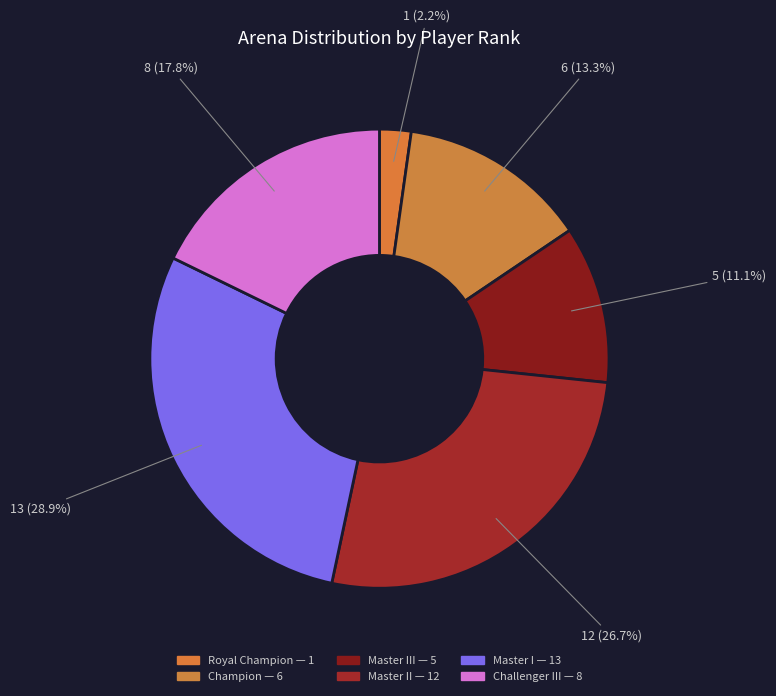

To the nearest percent, what is the average slice percentage?

17%